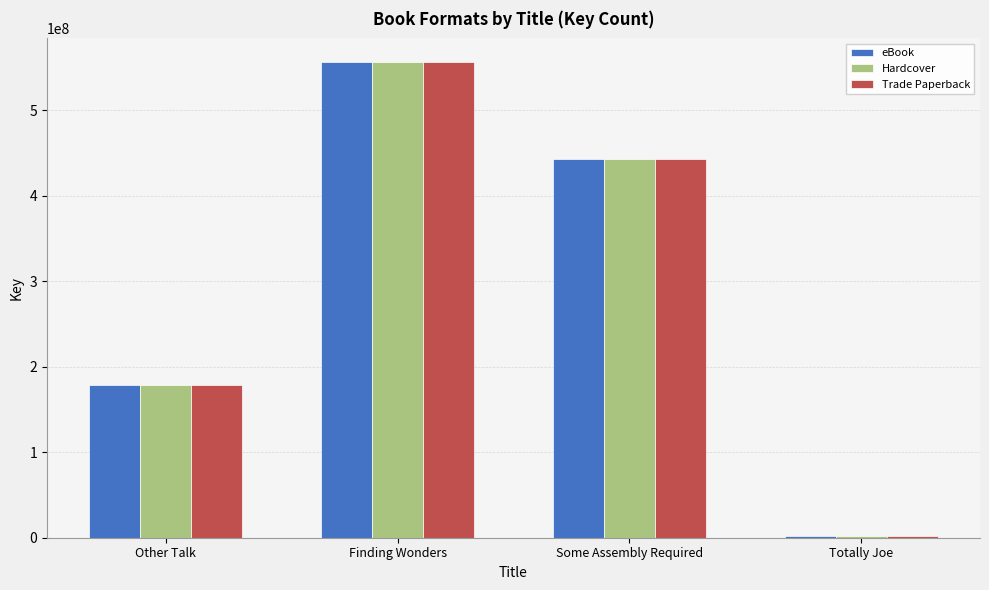

What is the difference between the second highest and minimum values in the Trade Paperback series?

441356440